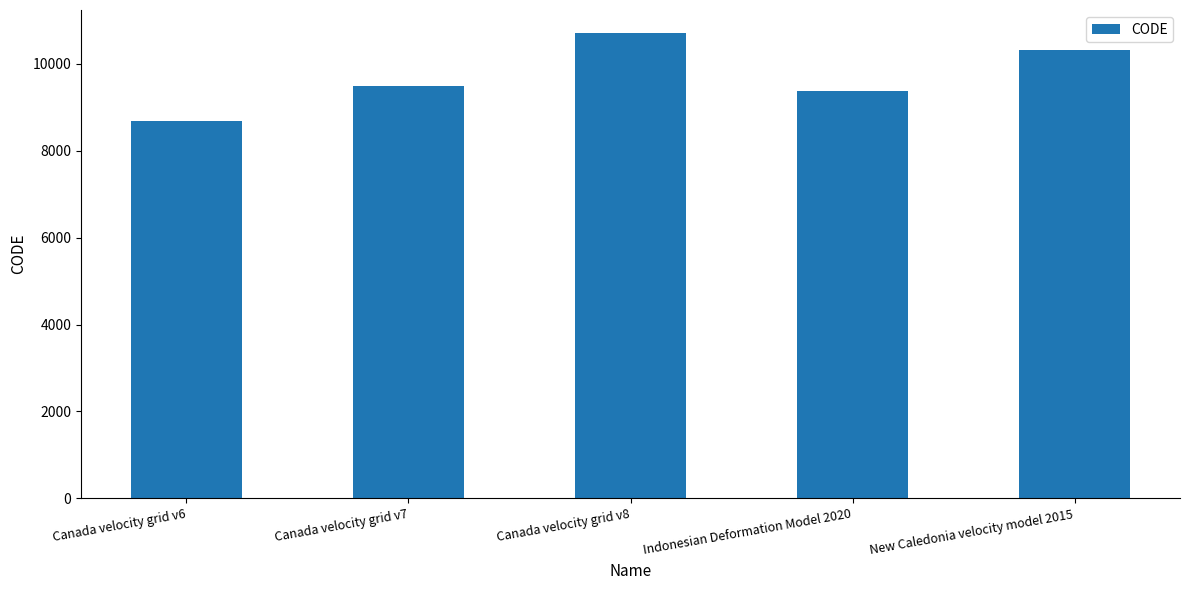

True or false: the data shows 15593 at Indonesian Deformation Model 2020.

False